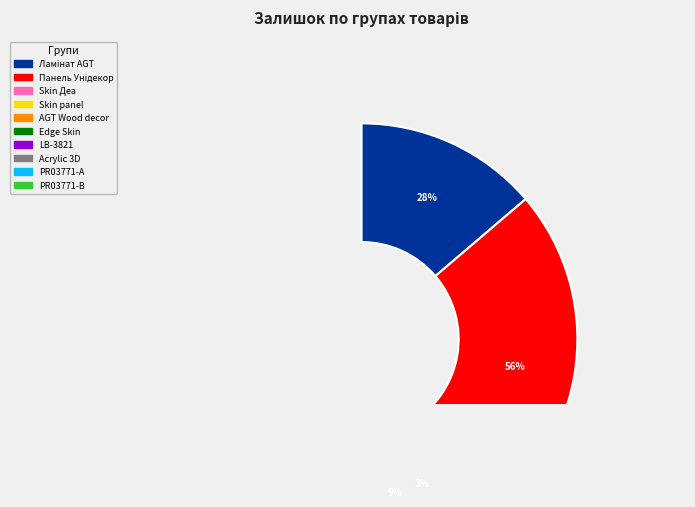

Is the sum of Ламінат AGT Йога Преміум and Edge Skin Arena greater than half?

No